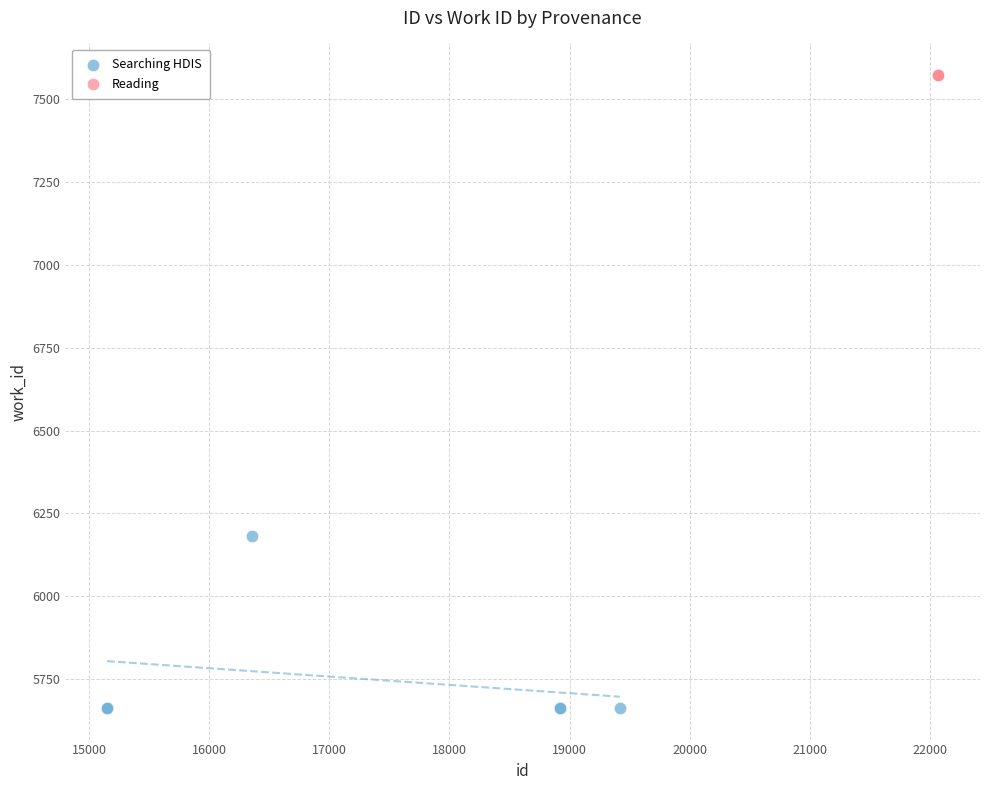

Which series reaches the maximum Y coordinate?

Reading